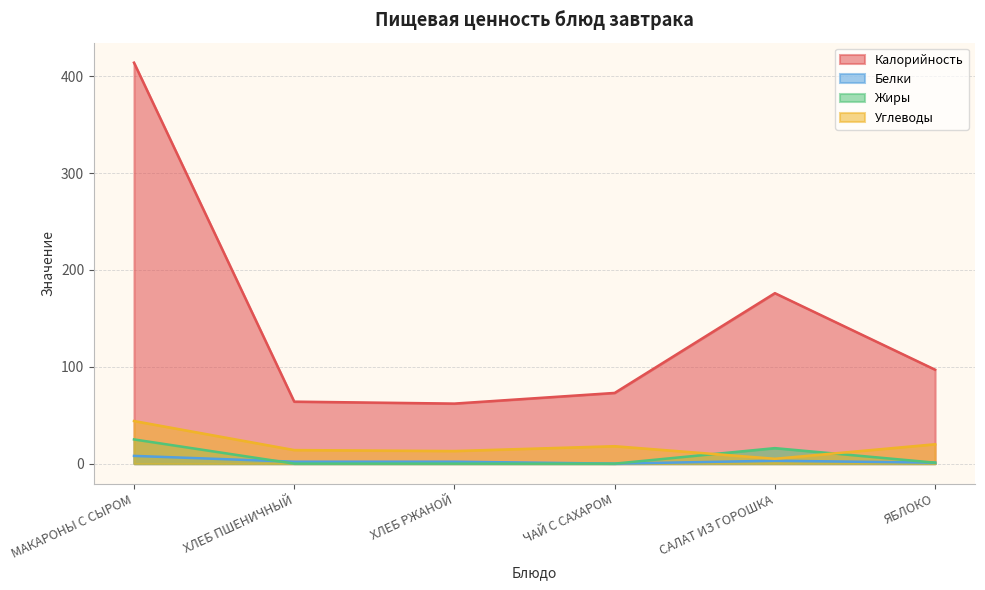

True or false: Белки and Калорийность intersect in this chart.

False